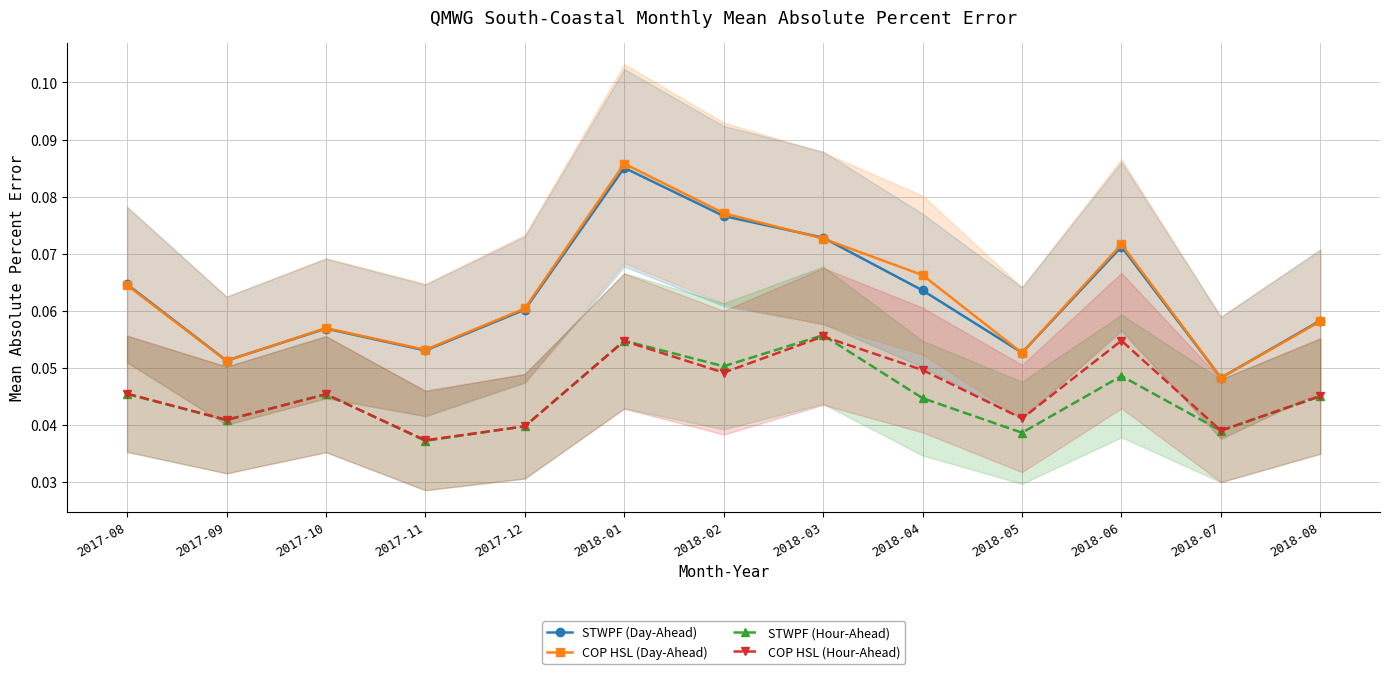

Reading right to left, list all the values displayed in this chart.

STWPF (Day-Ahead): 2018-08=0.1	2018-07=0.0	2018-06=0.1	2018-05=0.1	2018-04=0.1	2018-03=0.1	2018-02=0.1	2018-01=0.1	2017-12=0.1	2017-11=0.1	2017-10=0.1	2017-09=0.1	2017-08=0.1
COP HSL (Day-Ahead): 2018-08=0.1	2018-07=0.0	2018-06=0.1	2018-05=0.1	2018-04=0.1	2018-03=0.1	2018-02=0.1	2018-01=0.1	2017-12=0.1	2017-11=0.1	2017-10=0.1	2017-09=0.1	2017-08=0.1
STWPF (Hour-Ahead): 2018-08=0.0	2018-07=0.0	2018-06=0.0	2018-05=0.0	2018-04=0.0	2018-03=0.1	2018-02=0.1	2018-01=0.1	2017-12=0.0	2017-11=0.0	2017-10=0.0	2017-09=0.0	2017-08=0.0
COP HSL (Hour-Ahead): 2018-08=0.0	2018-07=0.0	2018-06=0.1	2018-05=0.0	2018-04=0.0	2018-03=0.1	2018-02=0.0	2018-01=0.1	2017-12=0.0	2017-11=0.0	2017-10=0.0	2017-09=0.0	2017-08=0.0